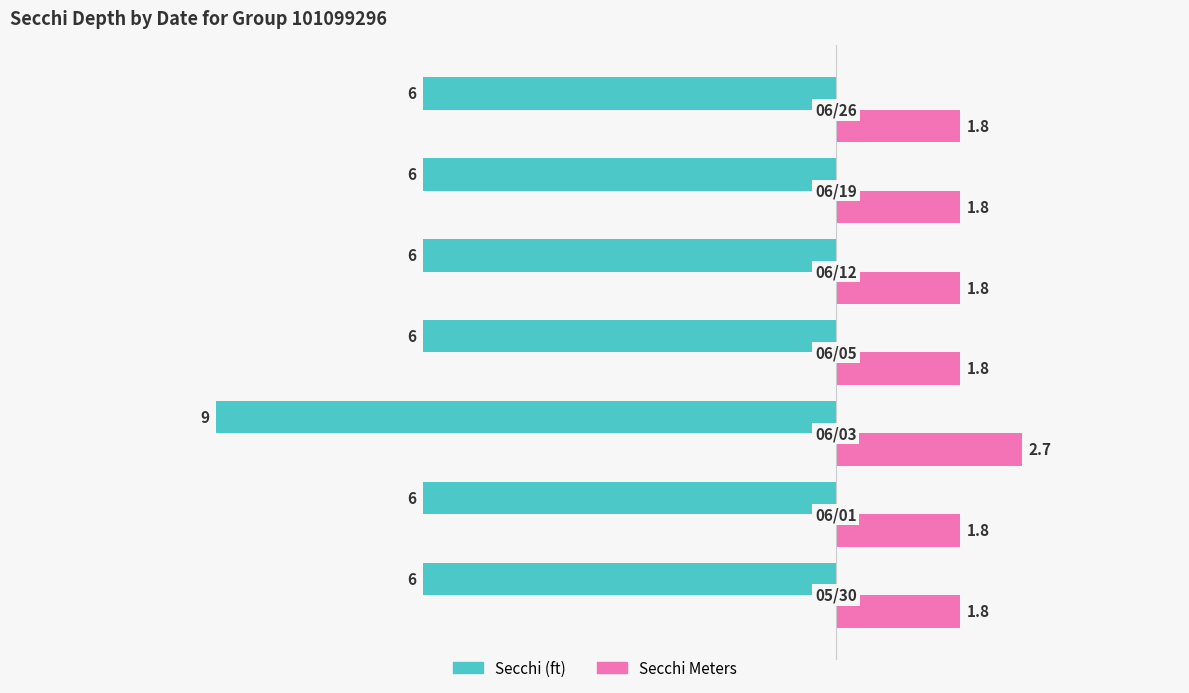

What is the greatest value displayed?

2.7